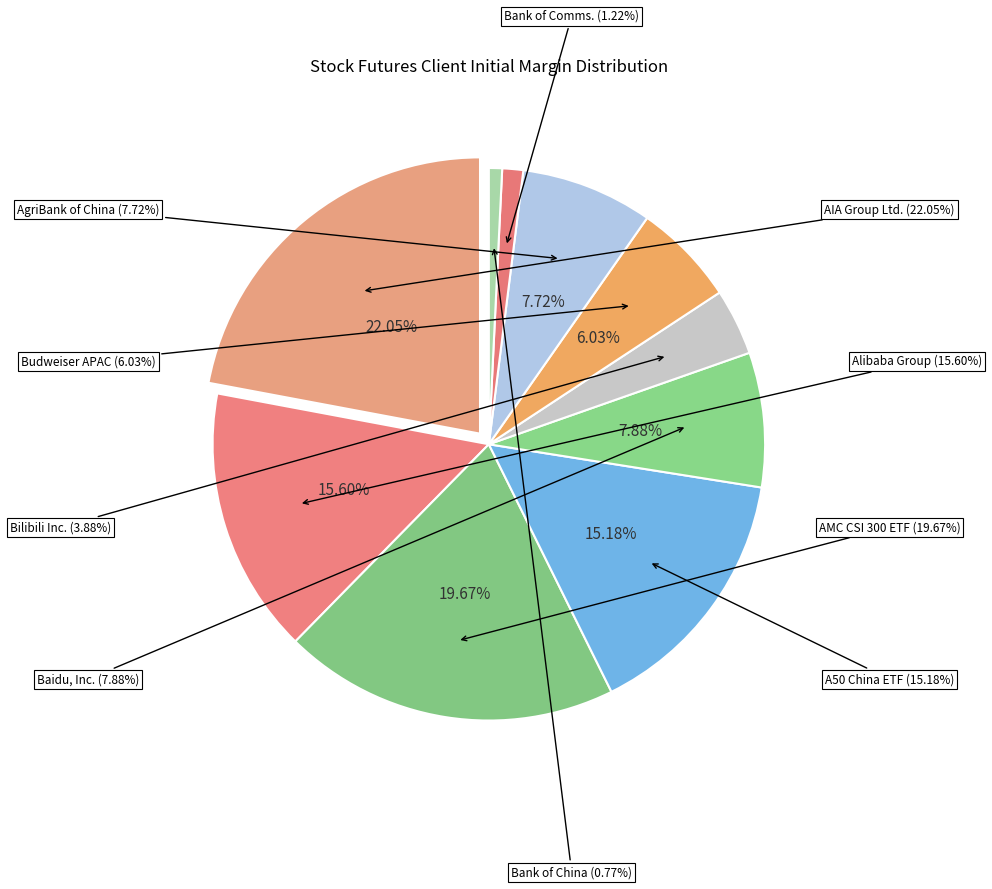

Is the sum of Budweiser Brewing Company APAC Limited and Bilibili Inc. greater than half?

No